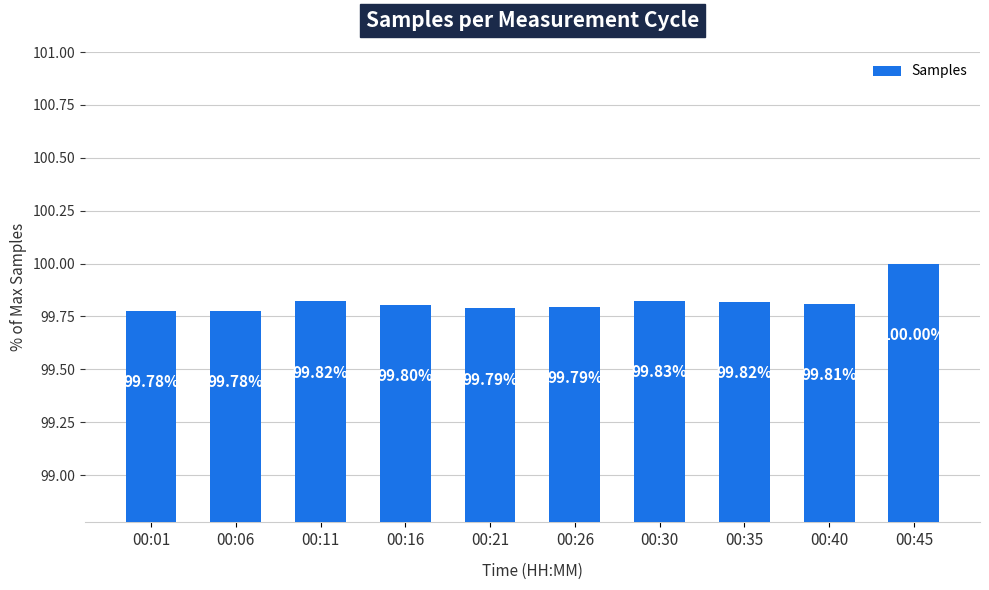

The chart shows a value of 99.8 at 00:35. True or false?

True